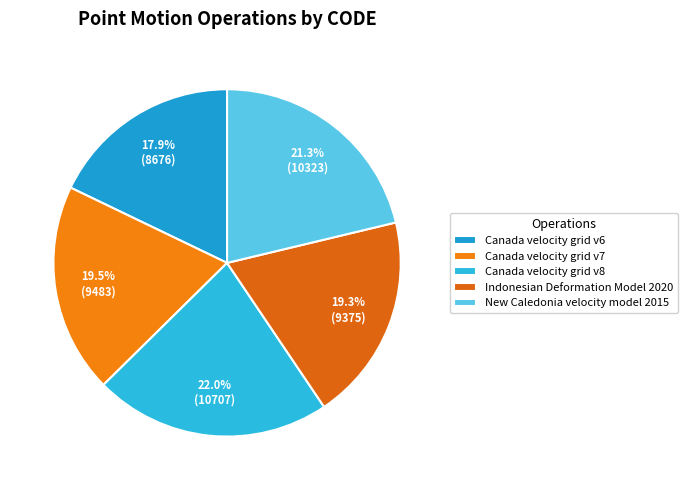

Which slice is the smallest?

Canada velocity grid v6